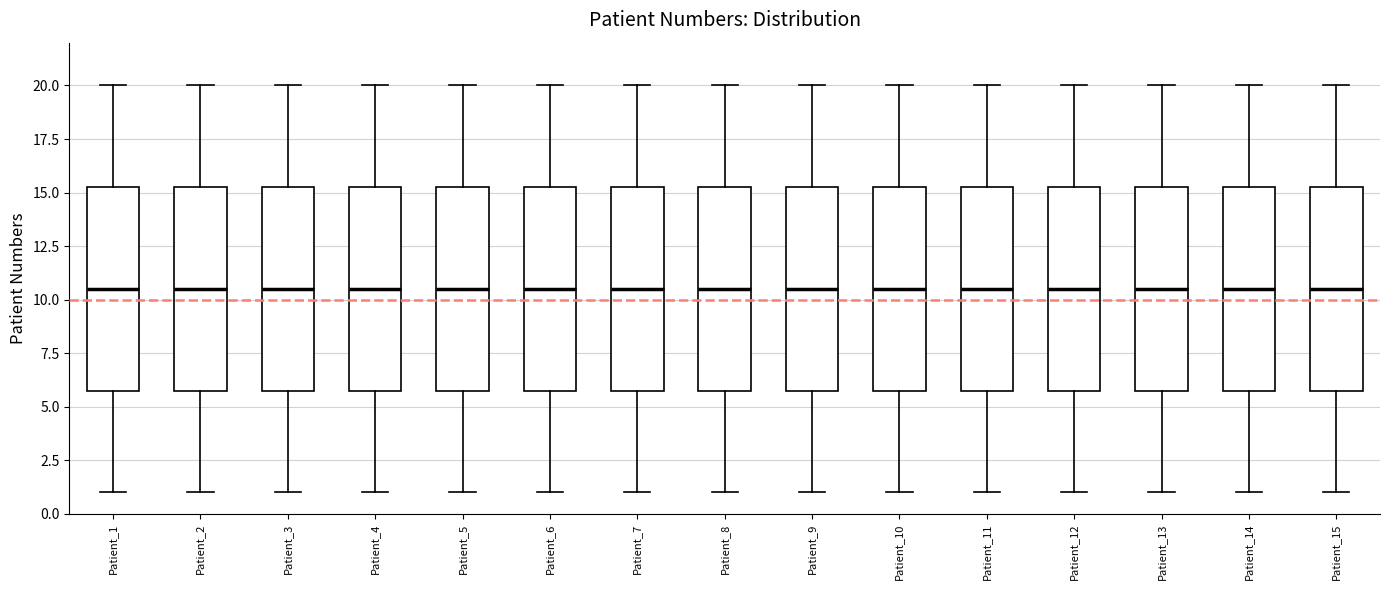

Reading left to right, transcribe this box plot: for each box, give where its median line is, the range the box spans, and where its two whiskers end, as read against the y-axis. The values are not printed on the chart, so give them approximately, as read against the axis.

Patient_1: median 10.5, box 6.0 to 15.5, whiskers 1.0 to 20.0
Patient_2: median 10.5, box 6.0 to 15.5, whiskers 1.0 to 20.0
Patient_3: median 10.5, box 6.0 to 15.5, whiskers 1.0 to 20.0
Patient_4: median 10.5, box 6.0 to 15.5, whiskers 1.0 to 20.0
Patient_5: median 10.5, box 6.0 to 15.5, whiskers 1.0 to 20.0
Patient_6: median 10.5, box 6.0 to 15.5, whiskers 1.0 to 20.0
Patient_7: median 10.5, box 6.0 to 15.5, whiskers 1.0 to 20.0
Patient_8: median 10.5, box 6.0 to 15.5, whiskers 1.0 to 20.0
Patient_9: median 10.5, box 6.0 to 15.5, whiskers 1.0 to 20.0
Patient_10: median 10.5, box 6.0 to 15.5, whiskers 1.0 to 20.0
Patient_11: median 10.5, box 6.0 to 15.5, whiskers 1.0 to 20.0
Patient_12: median 10.5, box 6.0 to 15.5, whiskers 1.0 to 20.0
Patient_13: median 10.5, box 6.0 to 15.5, whiskers 1.0 to 20.0
Patient_14: median 10.5, box 6.0 to 15.5, whiskers 1.0 to 20.0
Patient_15: median 10.5, box 6.0 to 15.5, whiskers 1.0 to 20.0